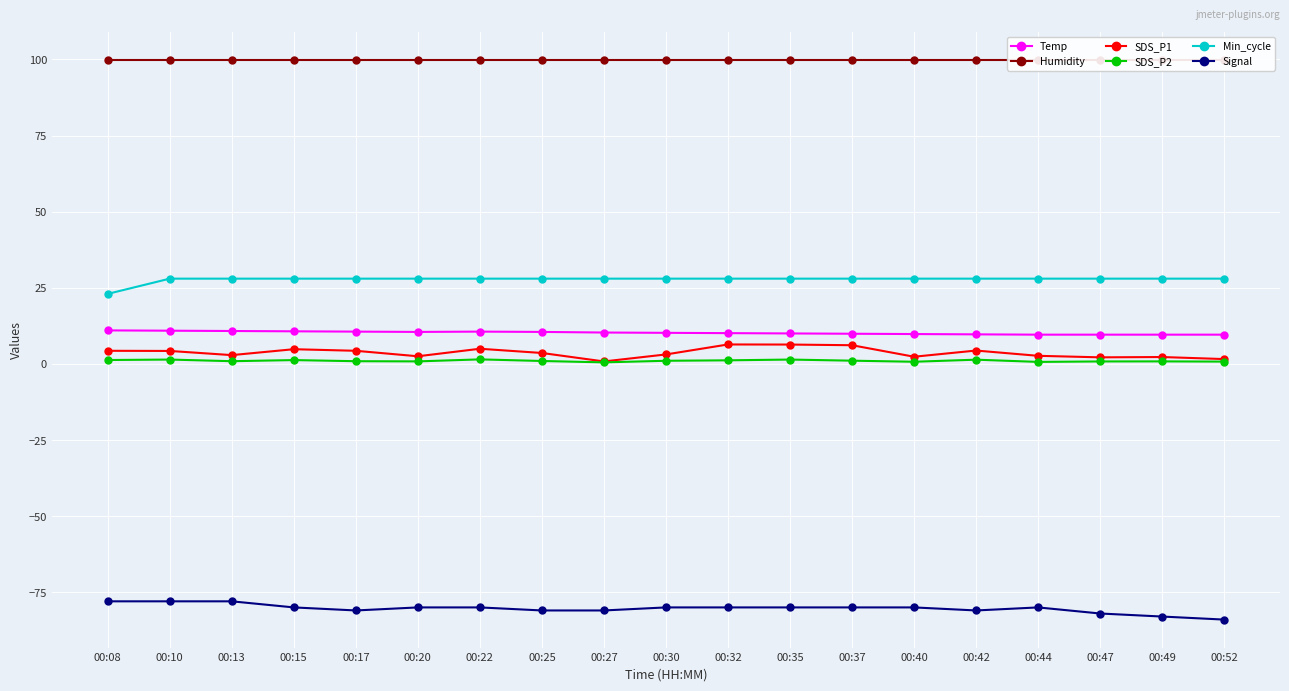

True or false: Temp has more than 1 points higher than both neighbors.

False